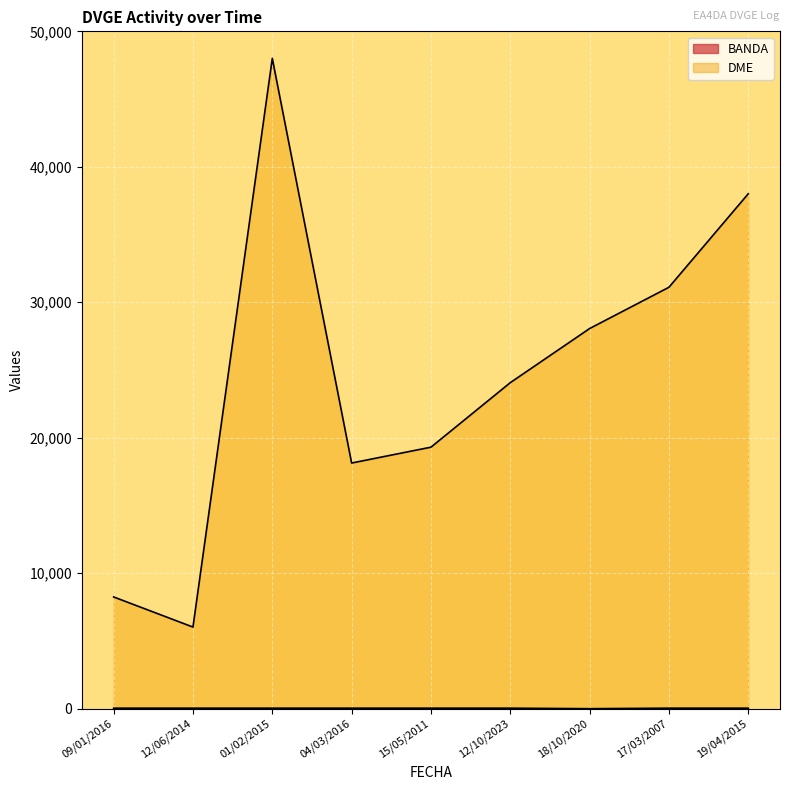

How many interior local peaks does the DME_numeric series have?

1